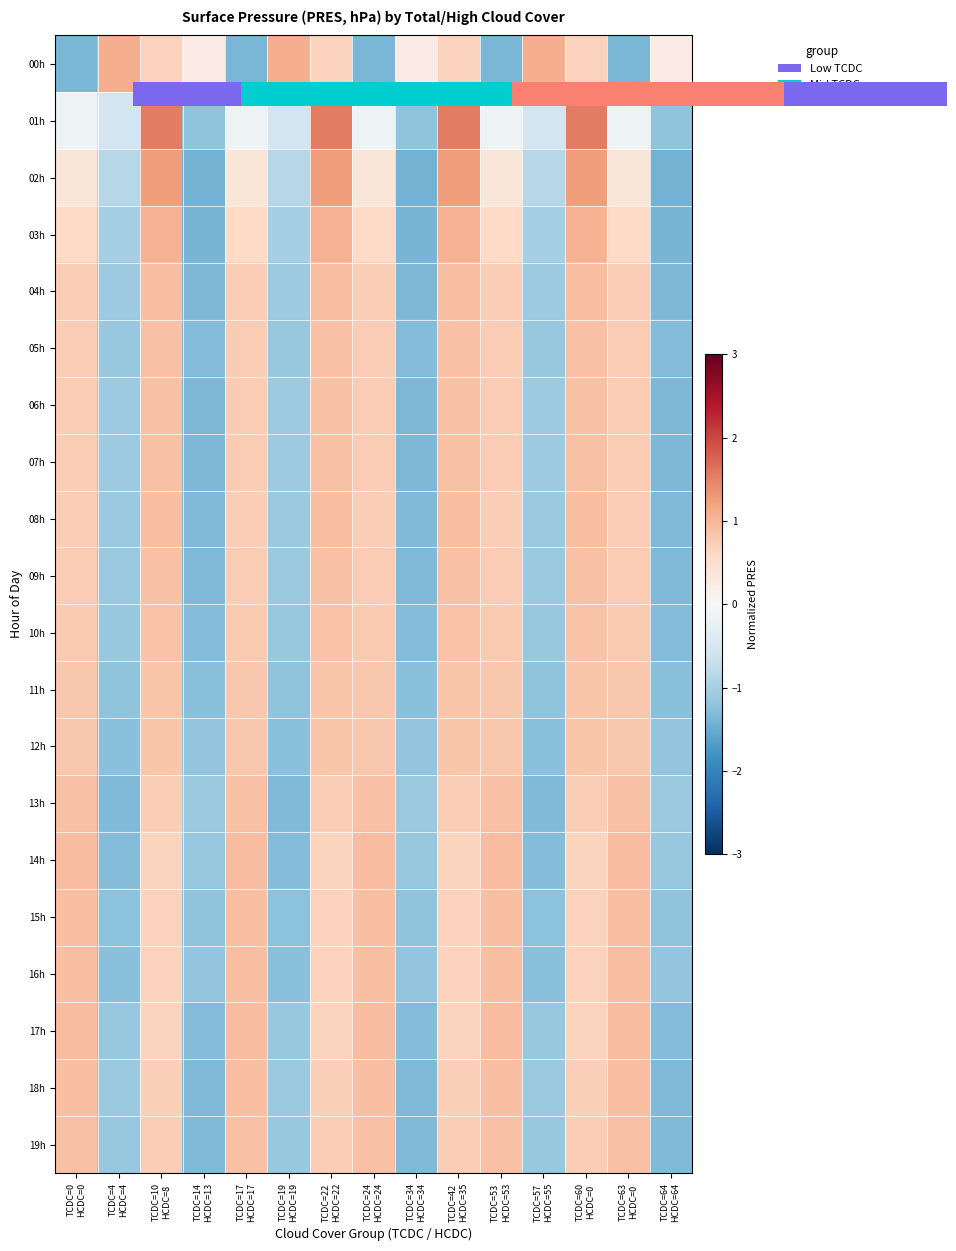

Is the value of 17h at TCDC=63 HCDC=0 greater than the value of 09h at TCDC=24 HCDC=24?

Yes